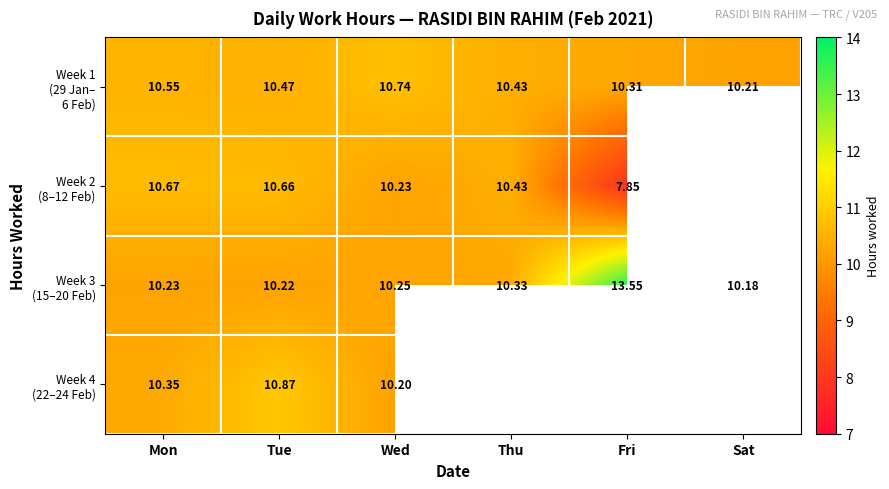

How many distinct data groups are displayed?

4